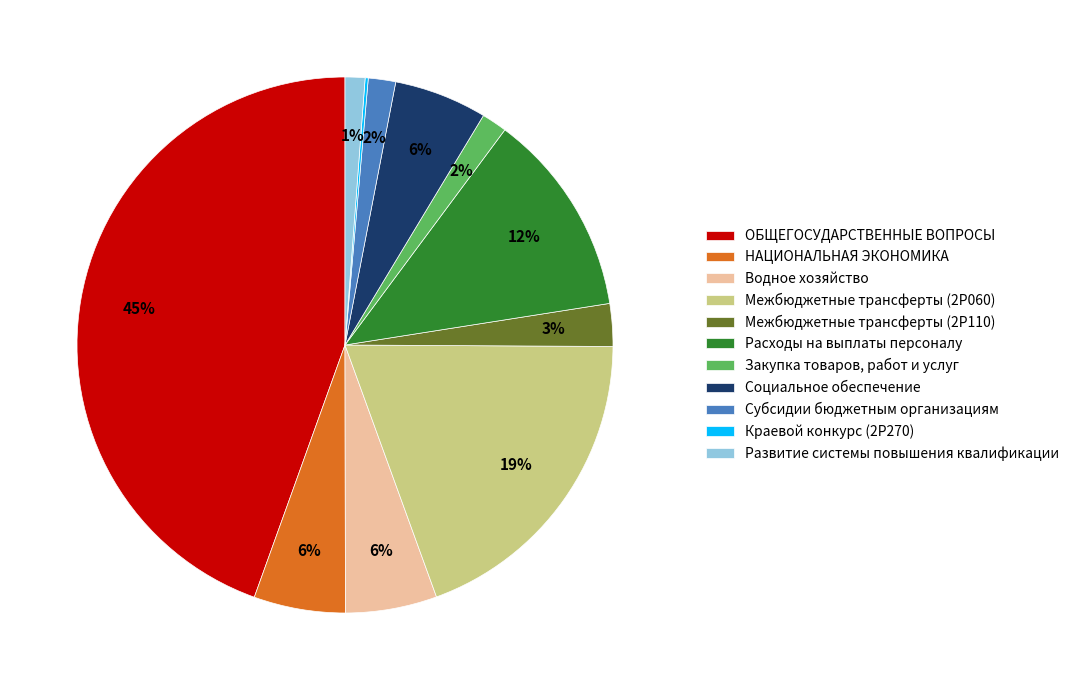

Approximately how many times larger is the value at Водное хозяйство compared to Социальное обеспечение?

1.0